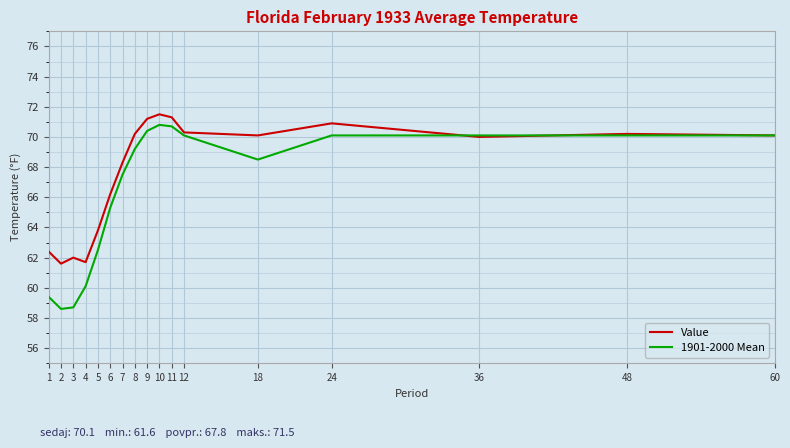

Is the value of 1901-2000 Mean at 10 greater than the value of Value at 11?

No